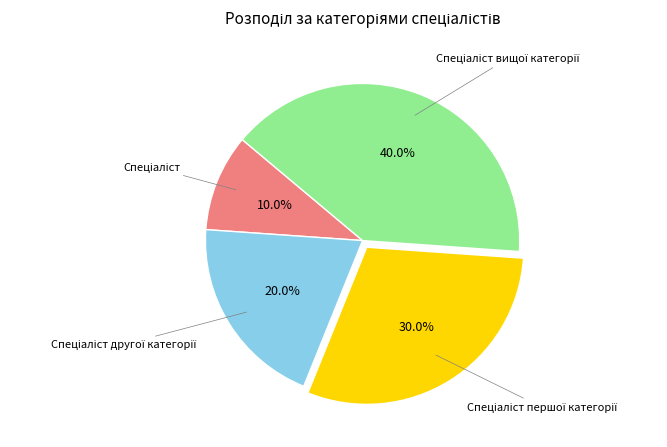

Does any single category account for the majority?

No